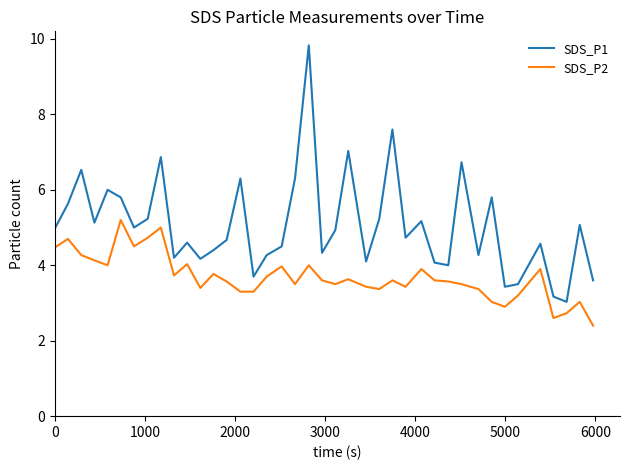

What is the greatest value displayed?

9.8